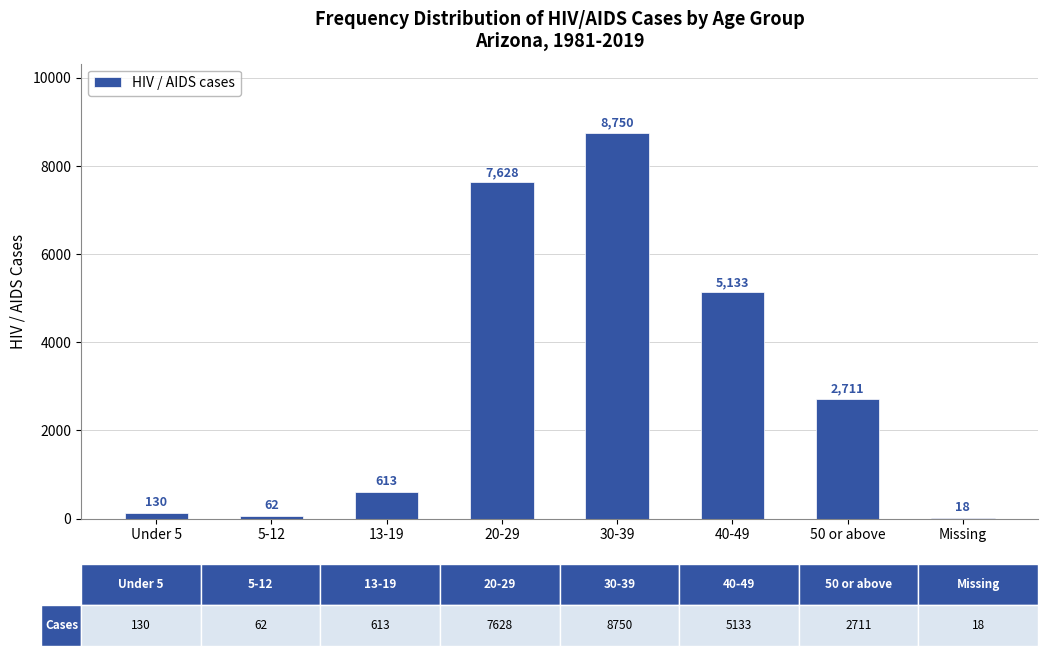

Where is the data nearest to the value 4384?

40-49